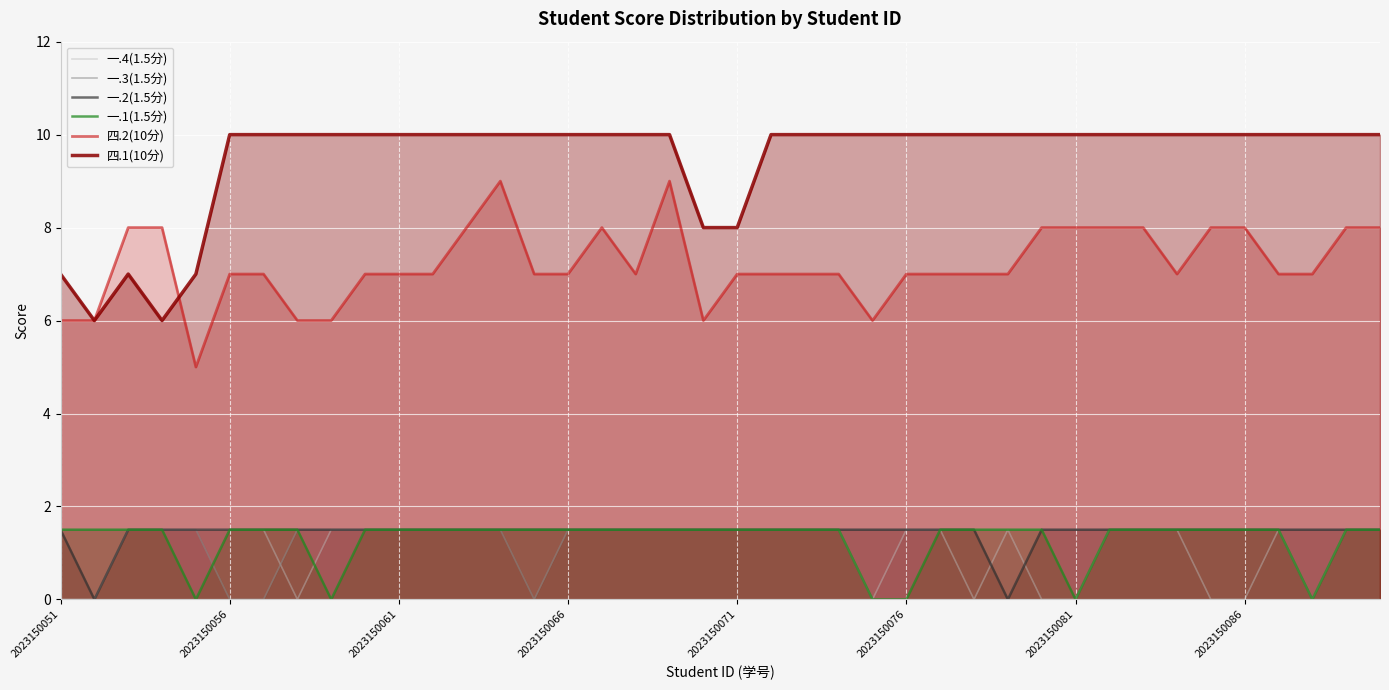

At how many categories does at least one series exceed 5?

40